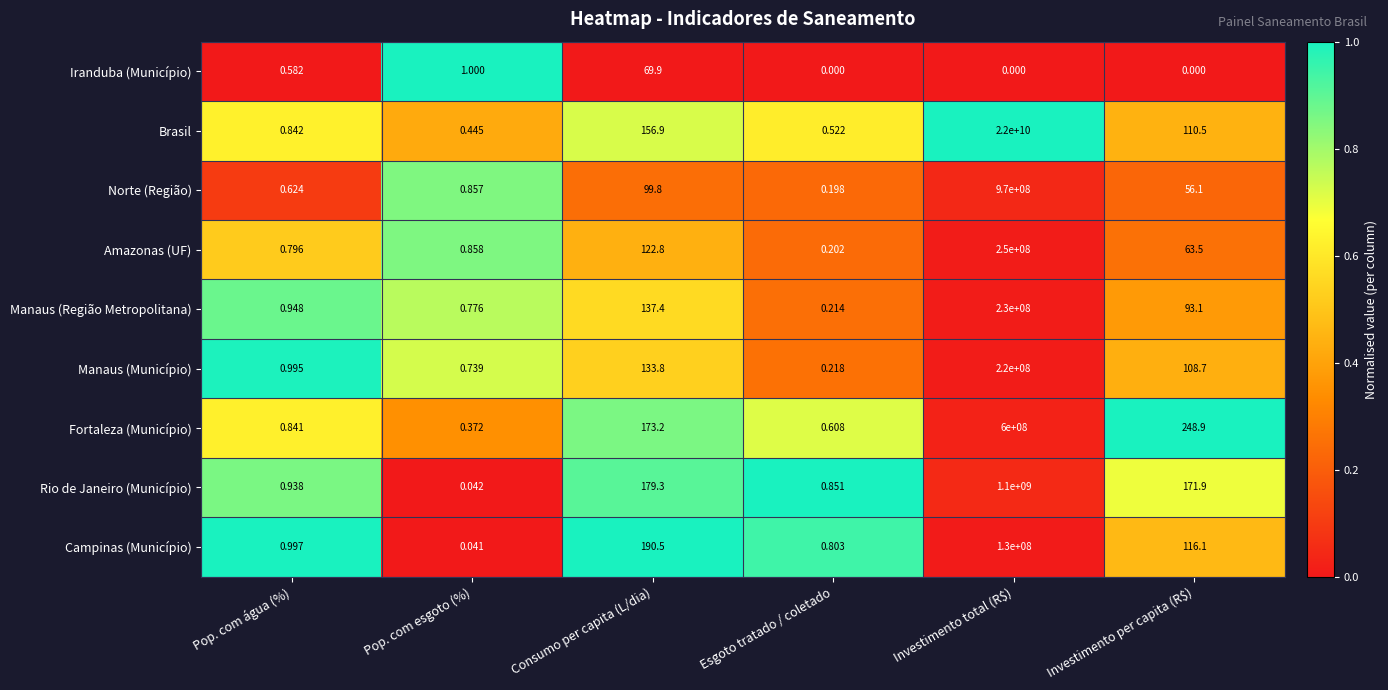

At how many categories does at least one series exceed 0?

6